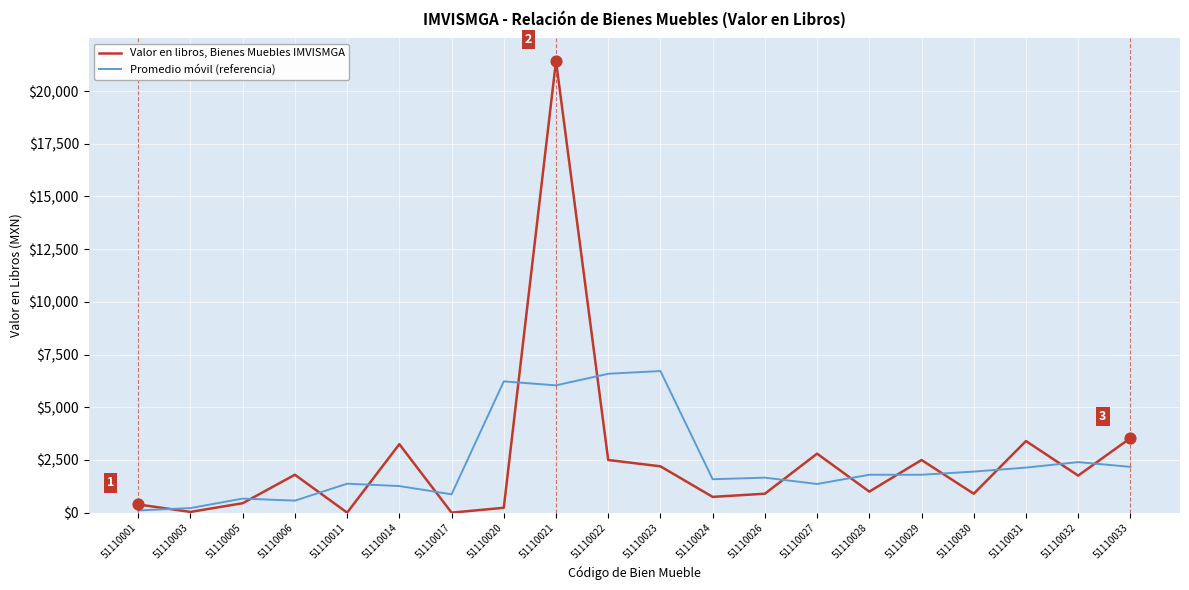

What is the difference between the highest and lowest values at 51110028?

800.1